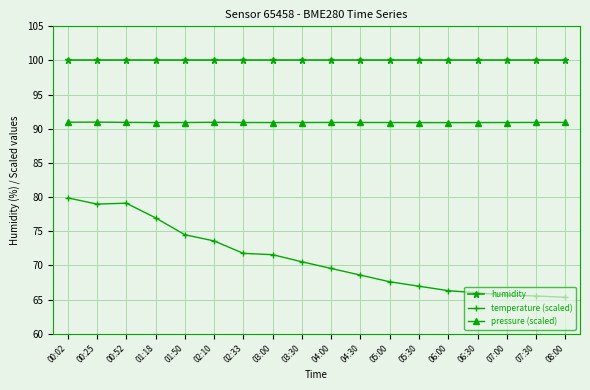

What is the approximate value of temperature (scaled) at 06:00?

66.3